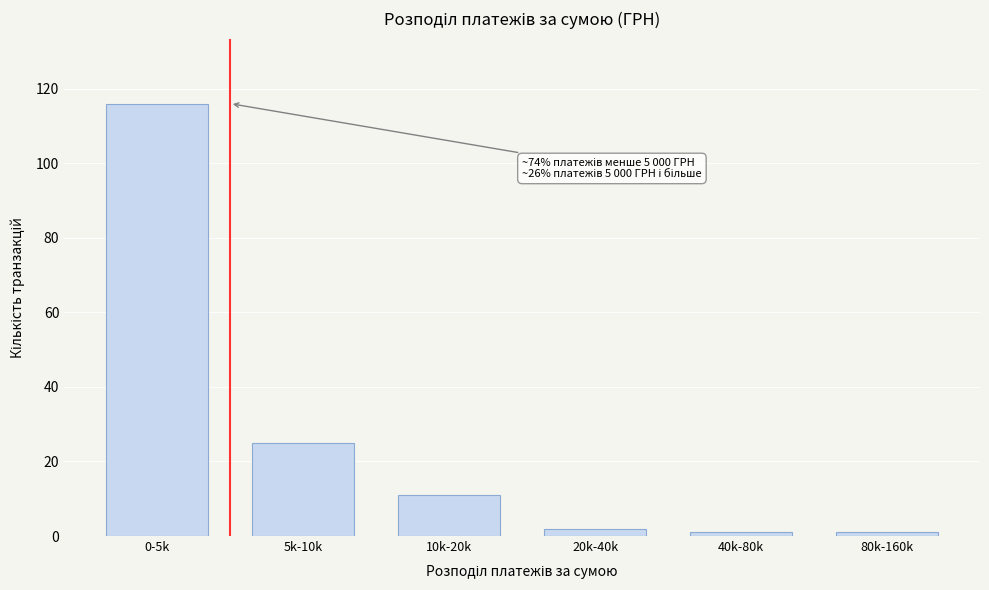

Reading left to right, list all the values displayed in this chart.

116	25	11	2	1	1